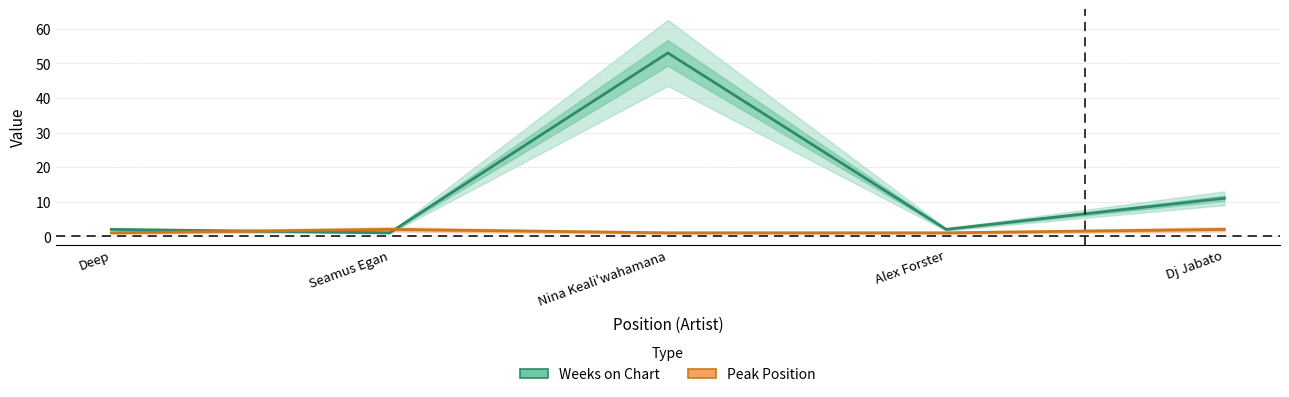

True or false: Weeks on Chart has more than 2 interior local peaks.

False